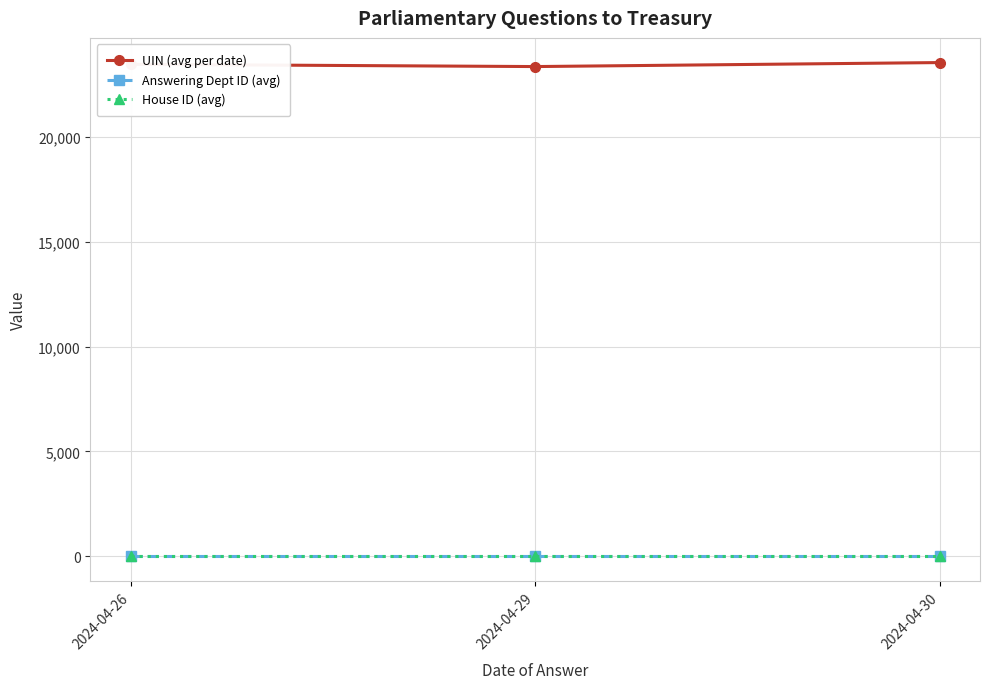

What is the value of the Answering Dept ID (avg) point at the 3rd from the left?

14.0